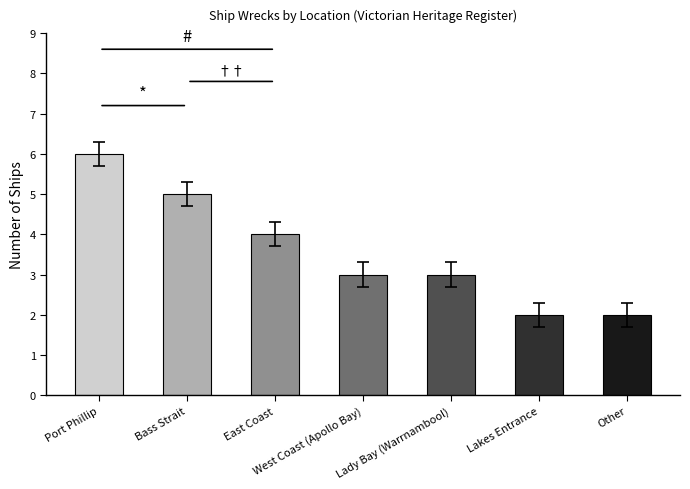

Approximately how many times larger is the value at East Coast compared to Lady Bay (Warrnambool)?

1.3